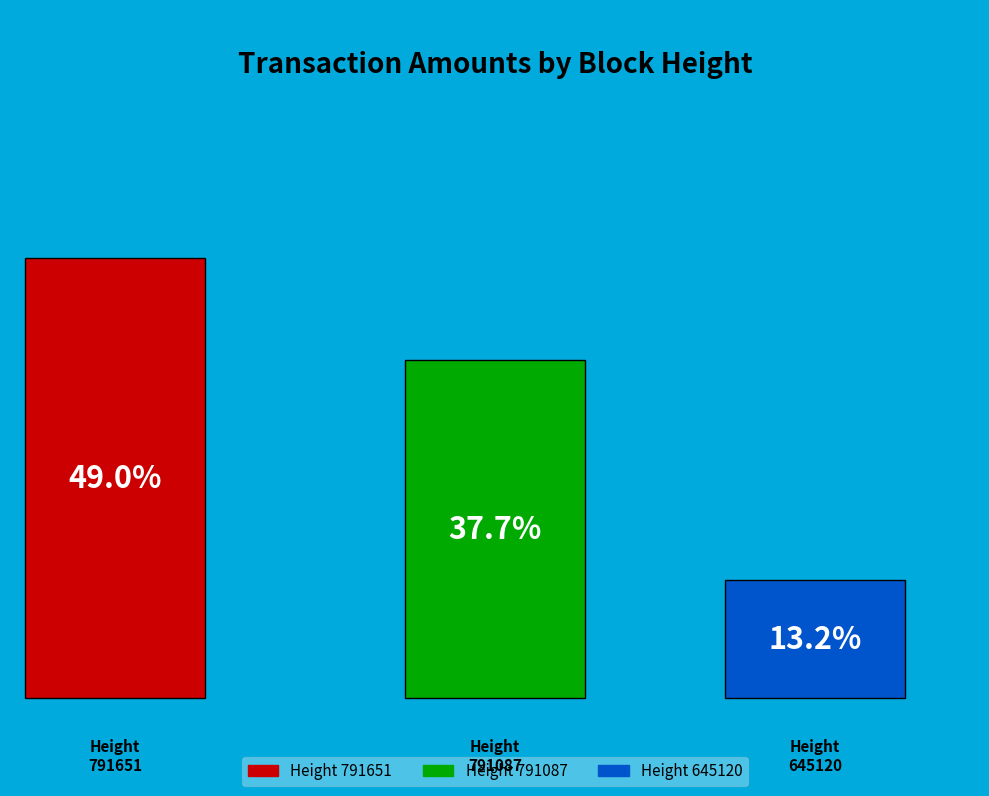

To the nearest percent, what is the average slice percentage?

33%